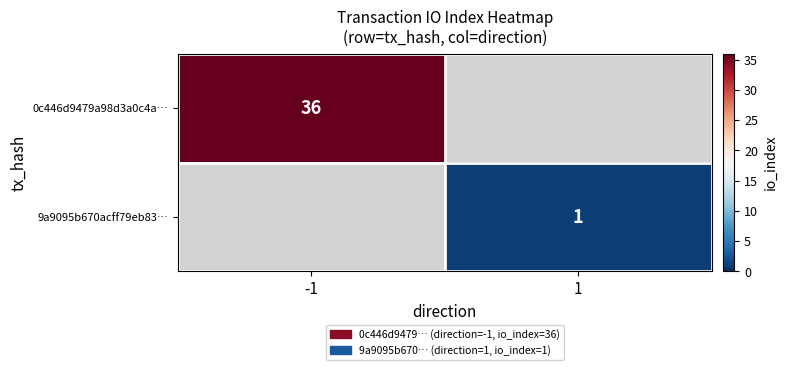

The 9a9095b670acff79eb83… series shows 1 at 1. True or false?

True